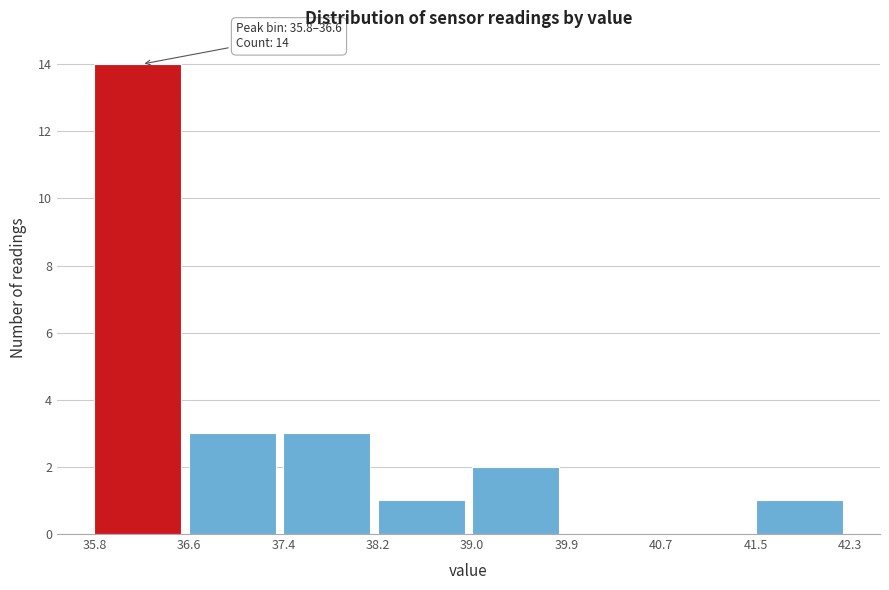

Over which range of the x-axis is the bar tallest?

35.8 to 36.6